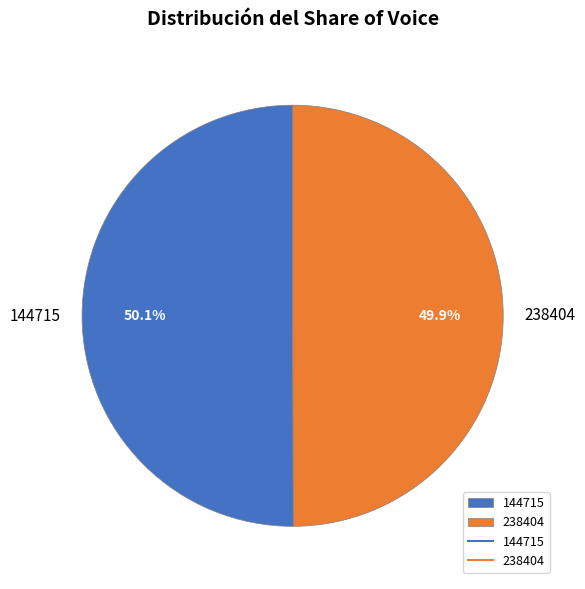

The 144715 slice represents 37% of the pie. True or false?

False